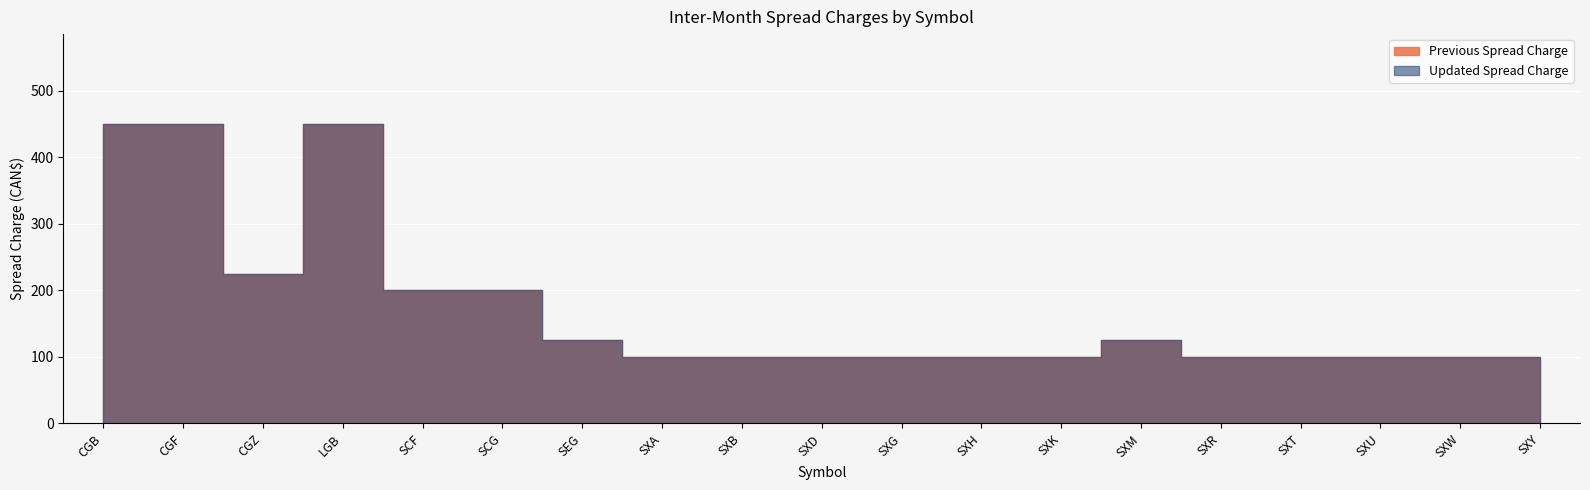

True or false: Previous Spread Charge has a value of 100 at SXK.

True